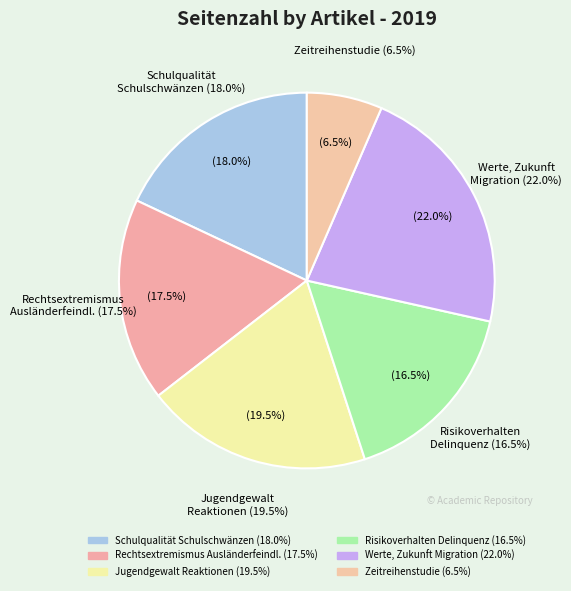

Rank the categories by value from lowest to highest.

Die Zeitreihenstudie, Risikoverhalten und Delinquenz, Rechtsextremismus und Ausländerfeindlichkeit, Schulqualität und Schulschwänzen, Jugendgewalt und Reaktionen, Werte, Zukunftserwartungen und Migration